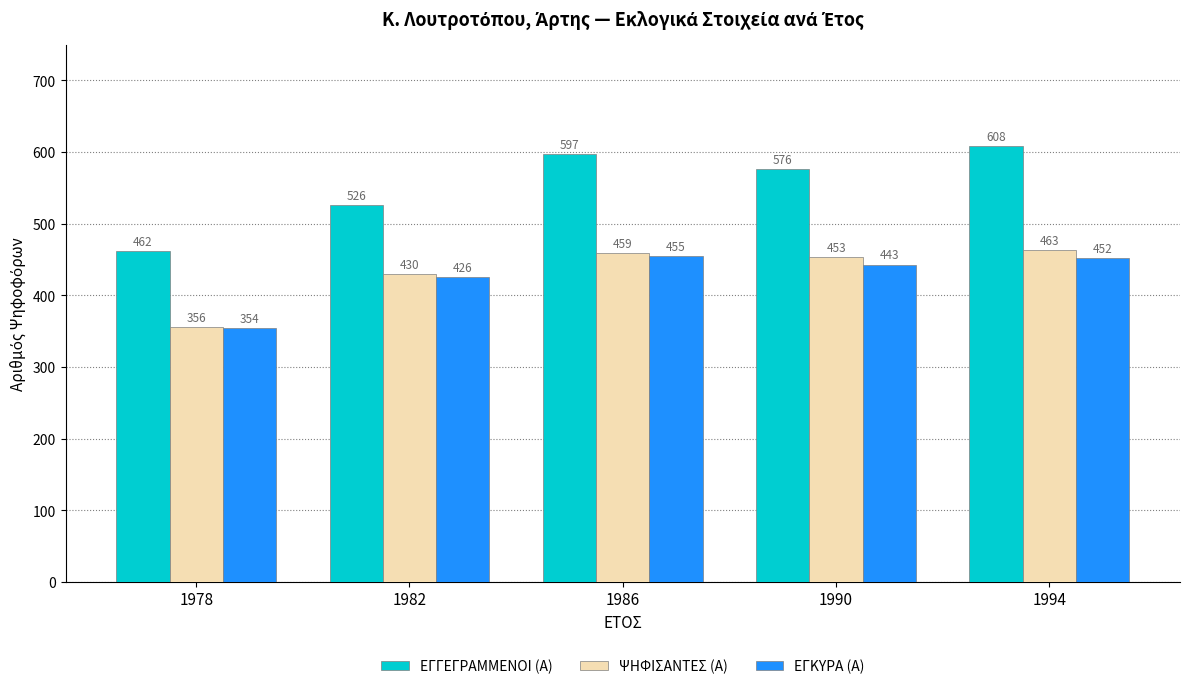

What is the sum of all ΨΗΦΙΣΑΝΤΕΣ (Α) values?

2161